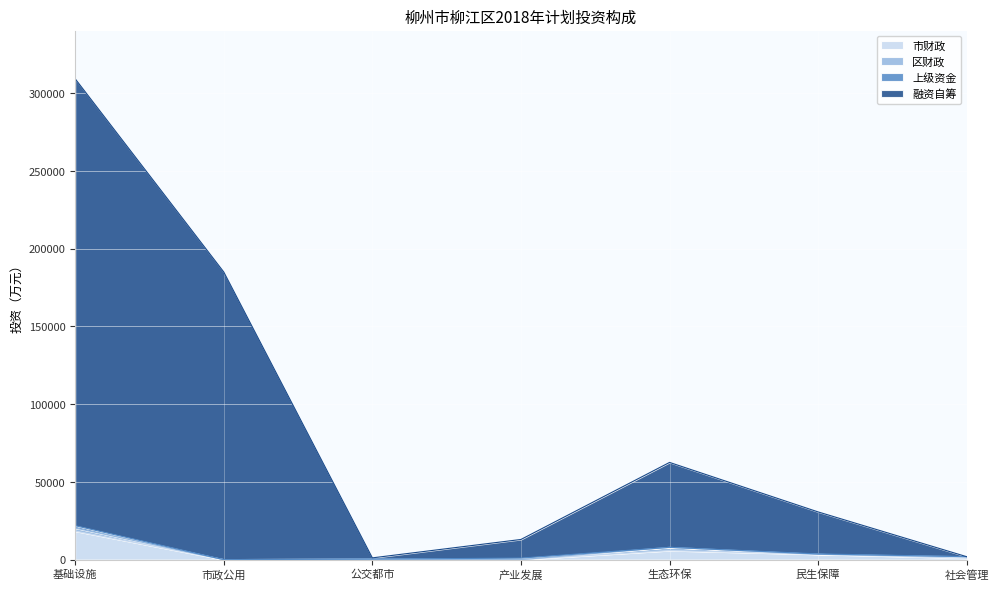

Rank the categories by 融资自筹 value from highest to lowest.

基础设施, 市政公用, 生态环保, 民生保障, 产业发展, 社会管理, 公交都市